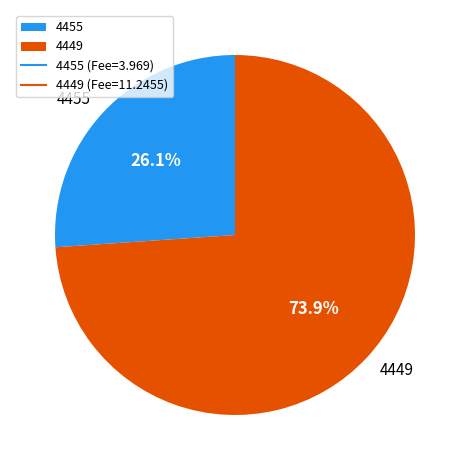

Count the number of slices in the pie.

2